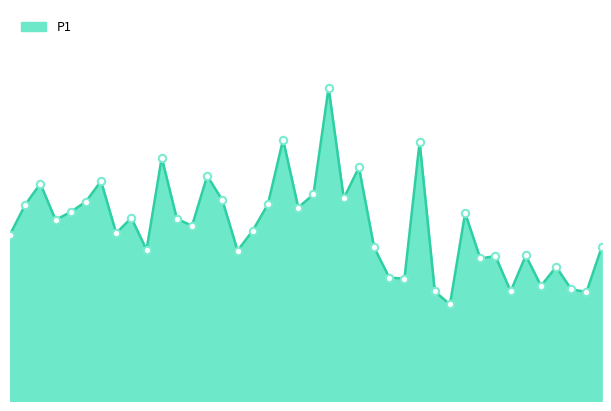

How many lines are shown in the chart?

1